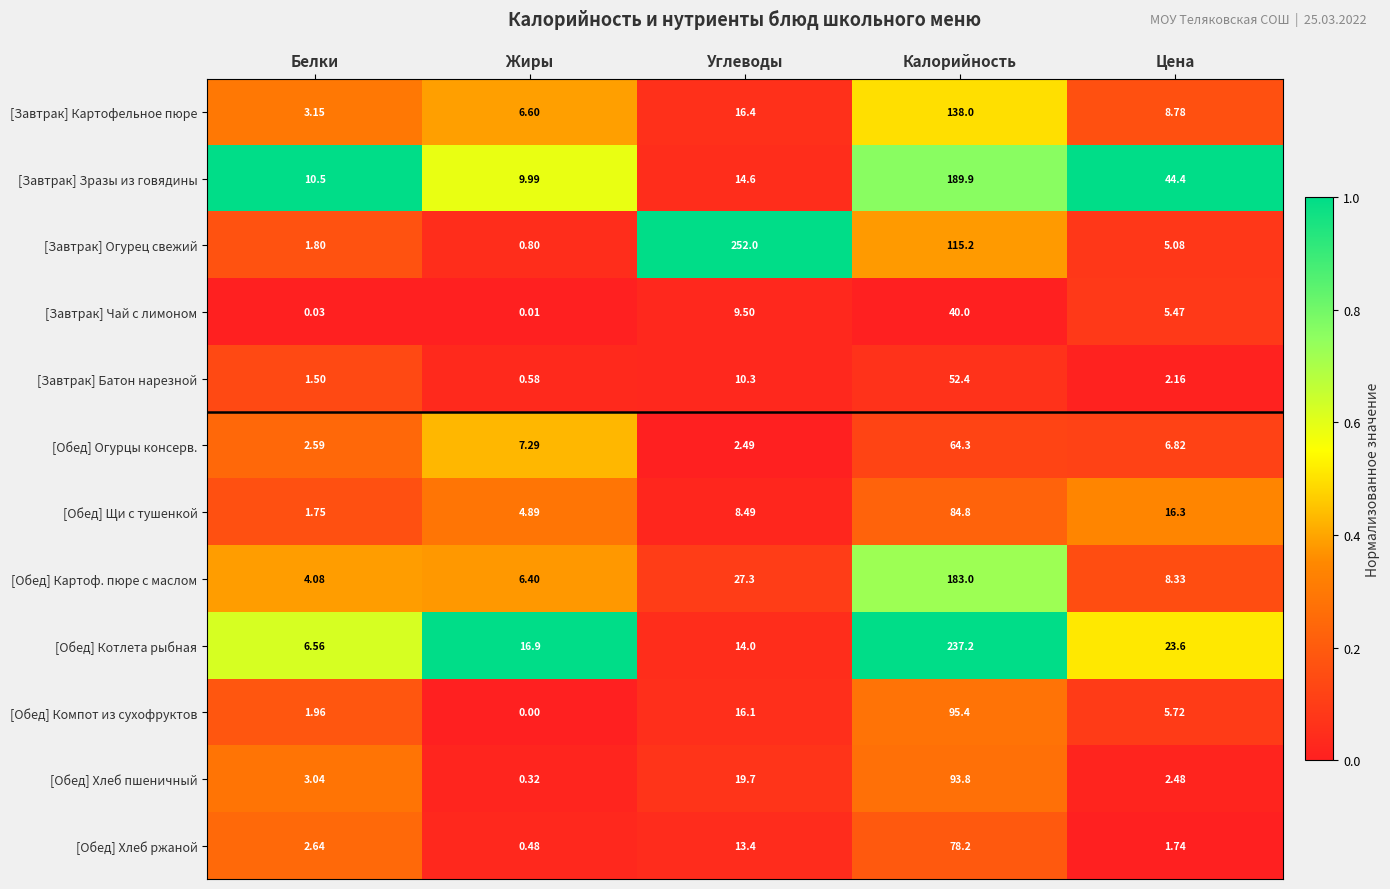

Which category has the lowest value across all series?

Жиры